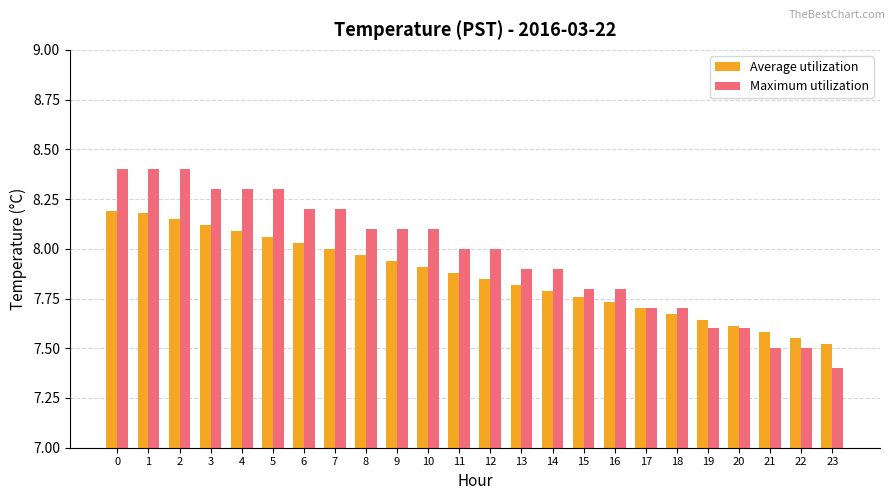

What is the difference between the maximum and minimum values in the Average utilization series?

0.7